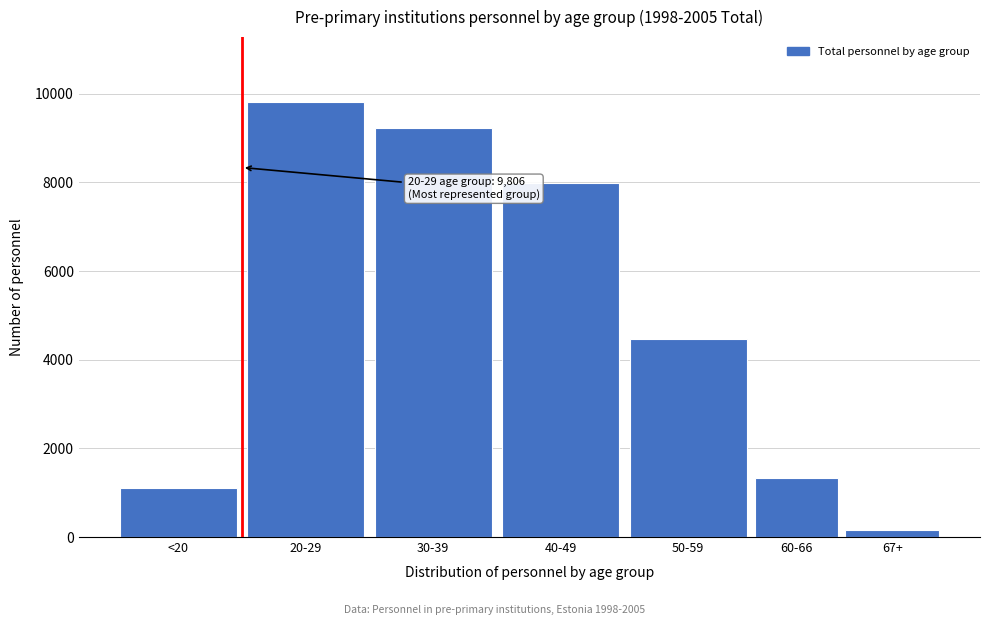

Reading right to left, what are all the values shown in this chart?

67+=151	60-66=1325	50-59=4459	40-49=7980	30-39=9215	20-29=9806	<20=1103